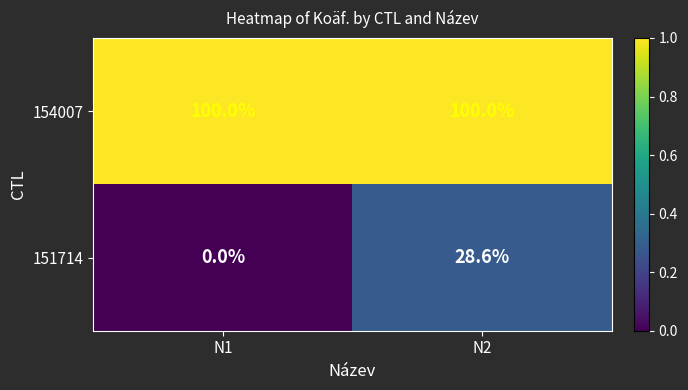

Which category has the lowest value in the 151714 series?

N1